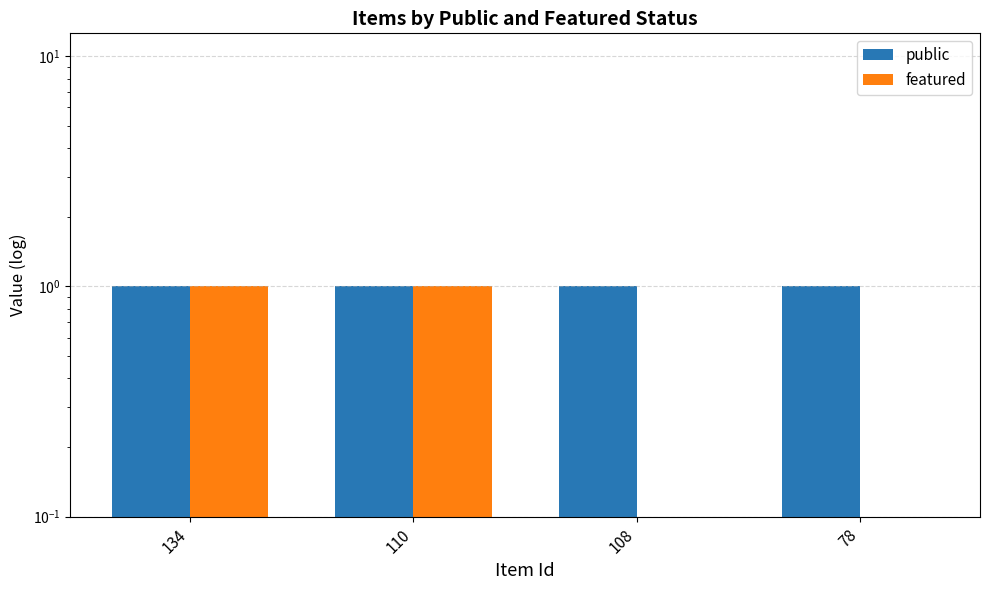

Rank the series at 78 from highest to lowest value.

public, featured